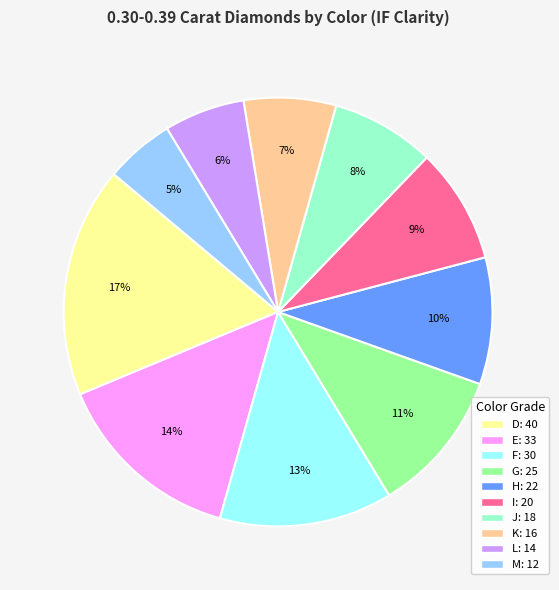

To the nearest percent, what is the difference between the largest and smallest slice percentages?

12%